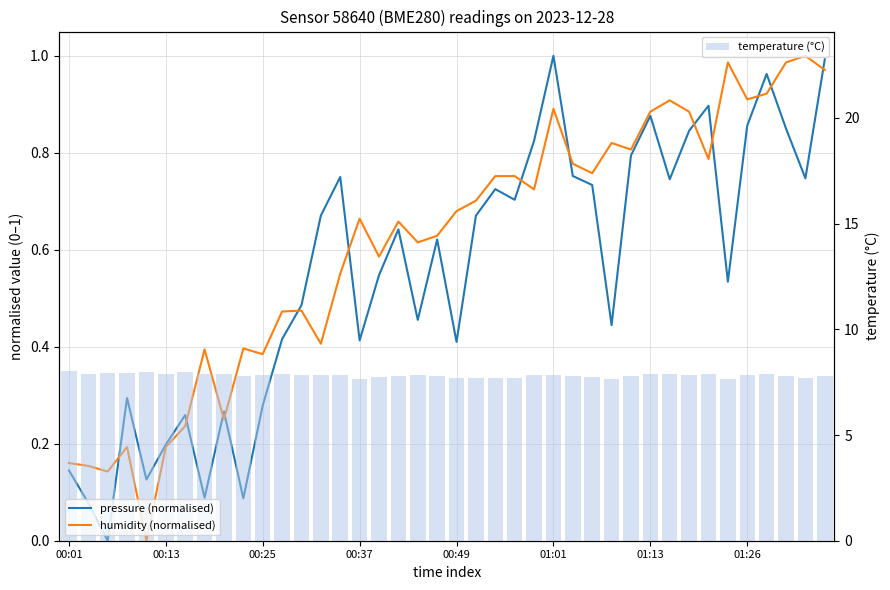

How many data points does each series have?

40